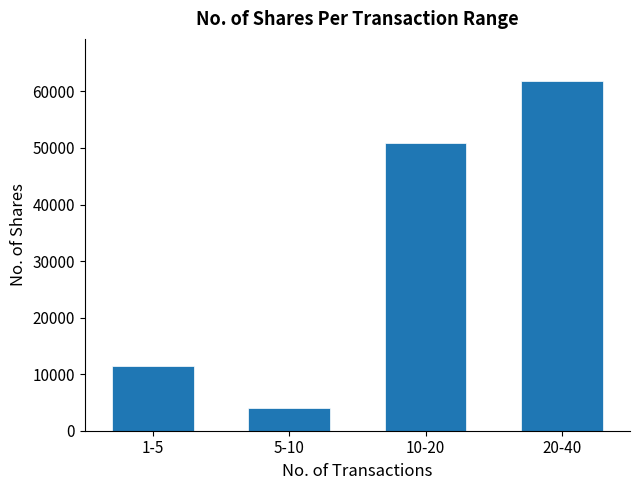

List the labels in order of value, largest first.

20-40, 10-20, 1-5, 5-10